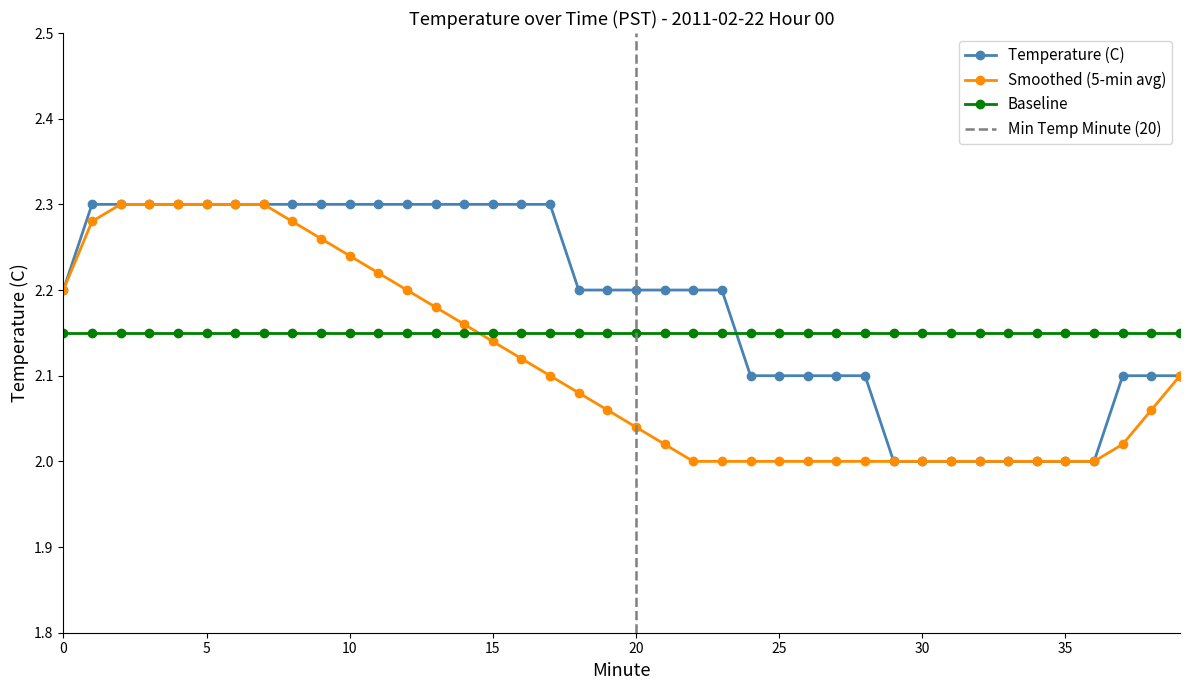

True or false: Temperature (C) has more than 1 interior local peaks.

False